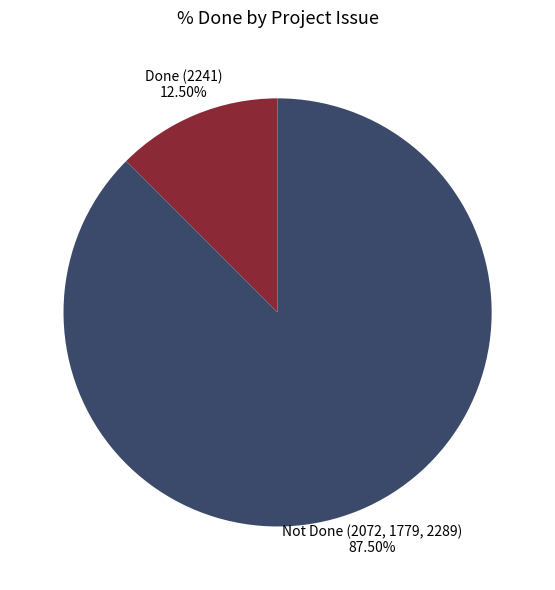

Approximately how many times larger is the value at Not Done (2072, 1779, 2289) compared to Done (2241)?

7.0